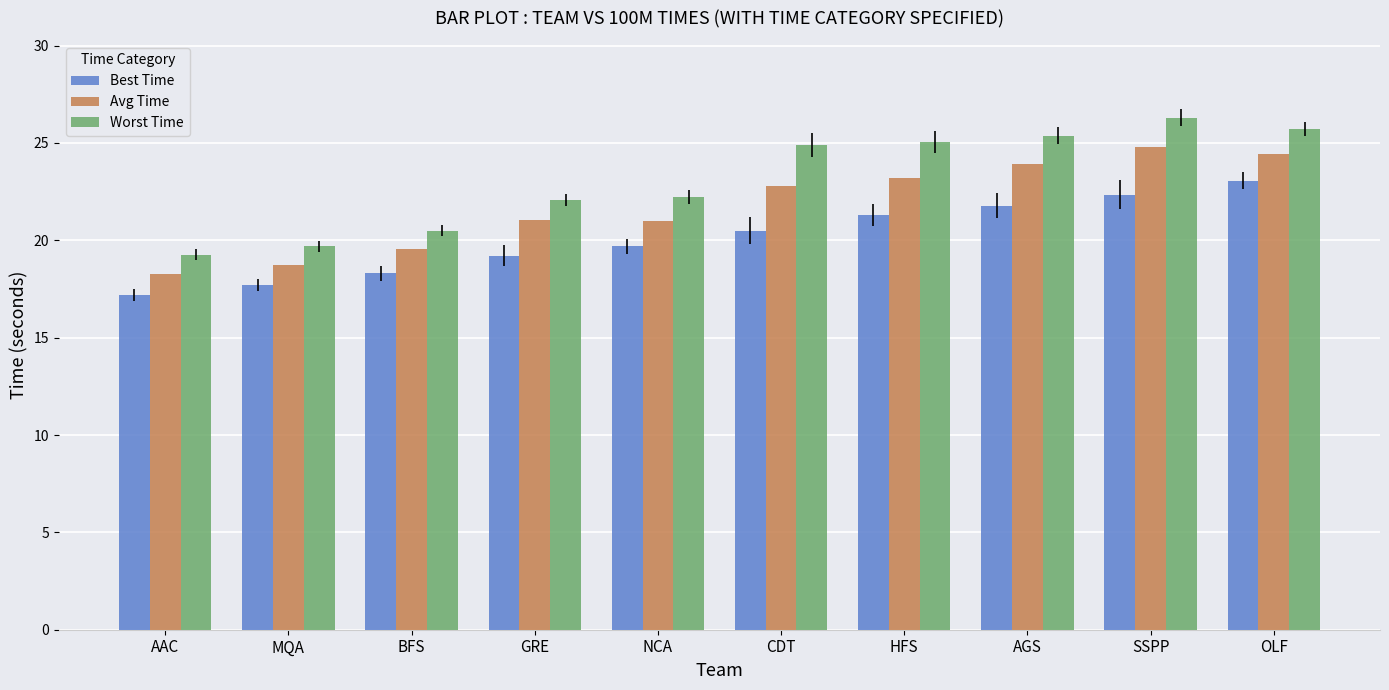

How many data points in Best Time are less than 20?

5